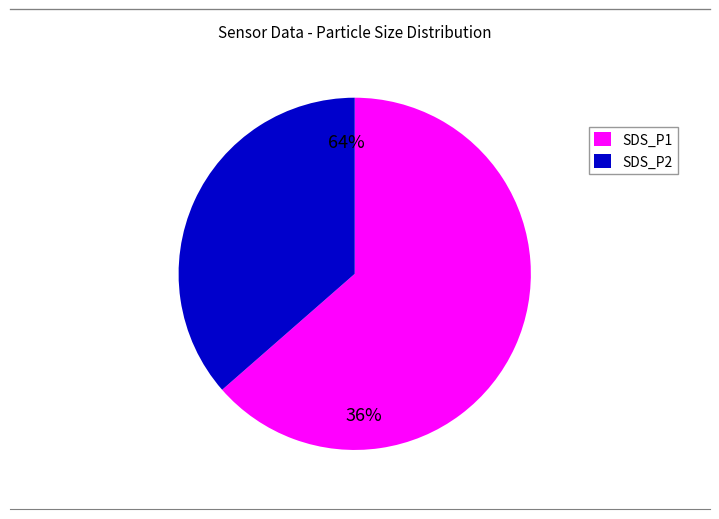

What is the ratio of the value at SDS_P2 to the value at SDS_P1?

0.6